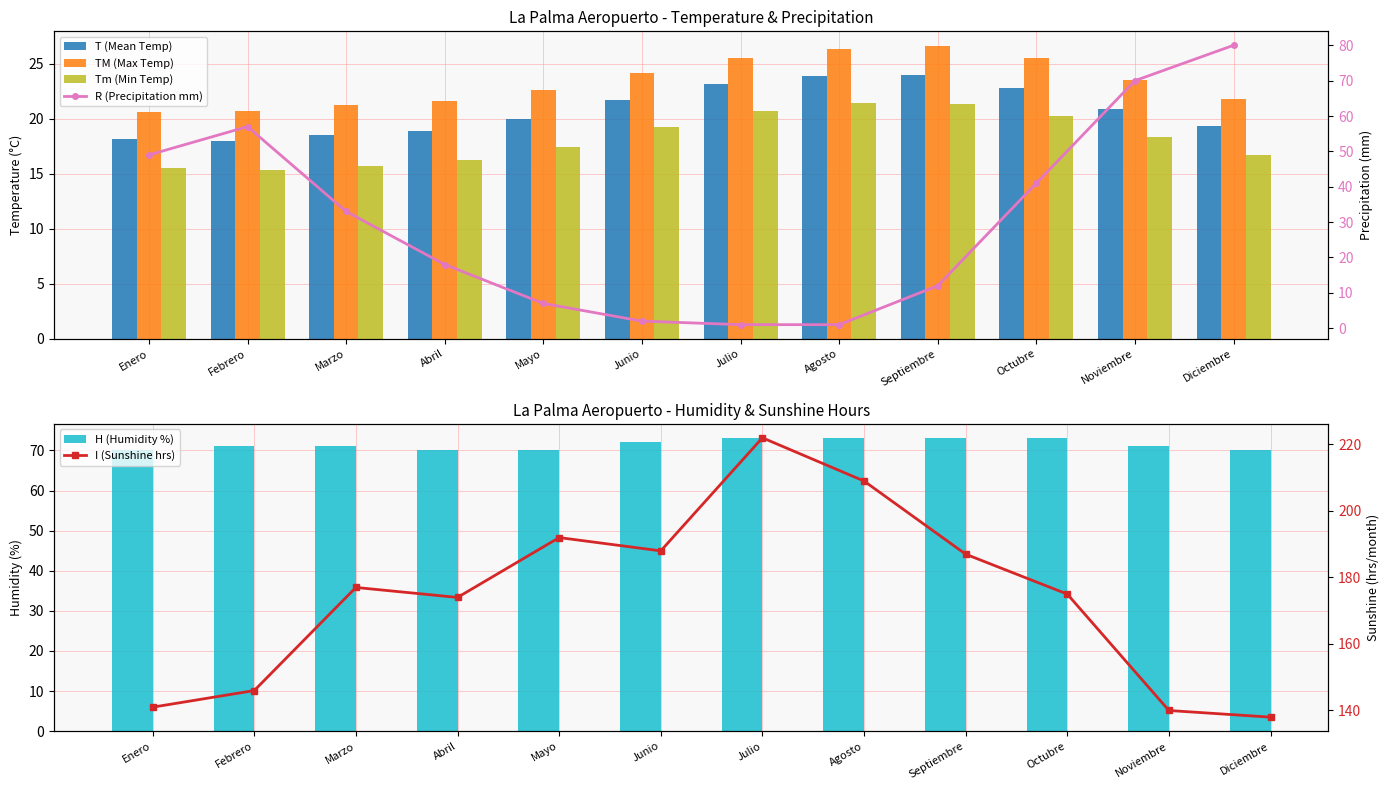

What is the total value across all series at Abril?

318.7